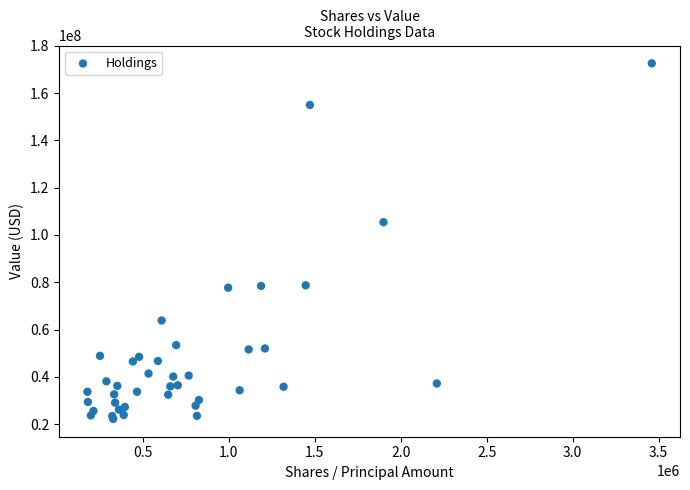

What Y value in the scatter plot is closest to 97383000?

105401000